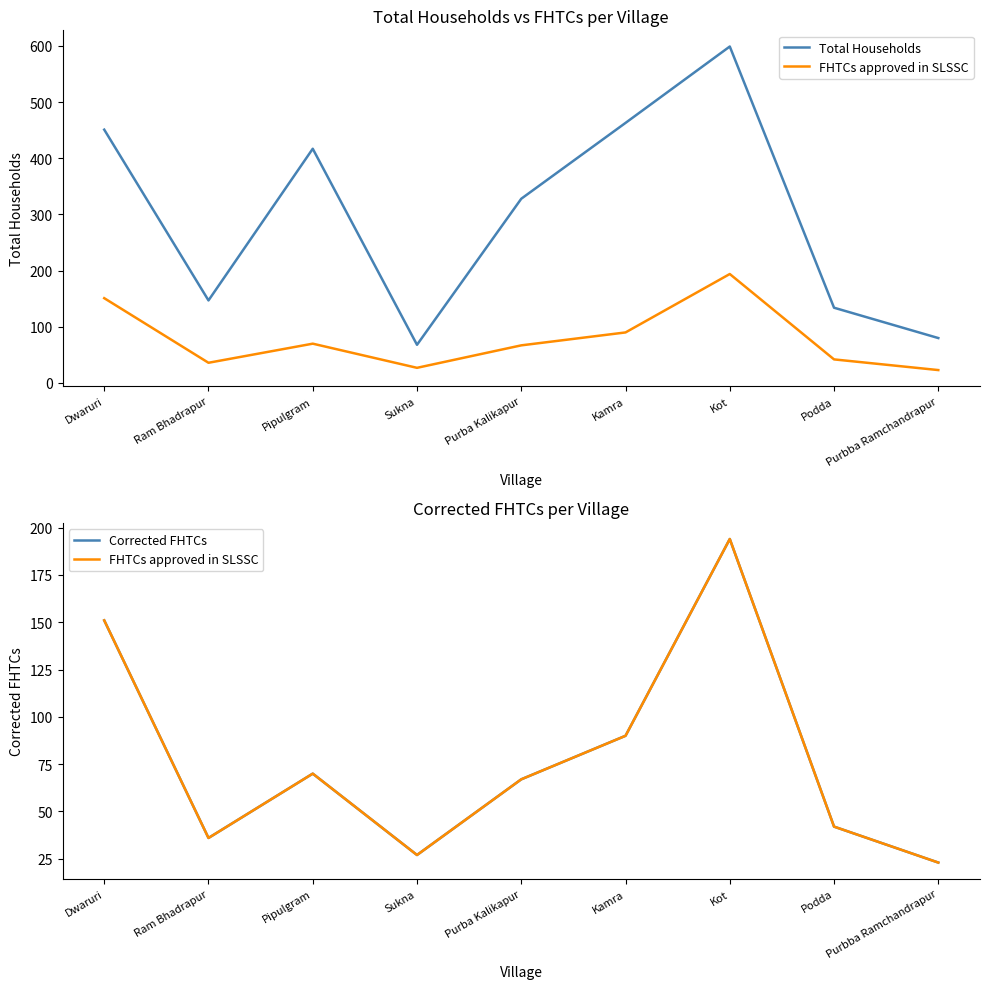

What is the total value across all series at Purba Kalikapur?

462